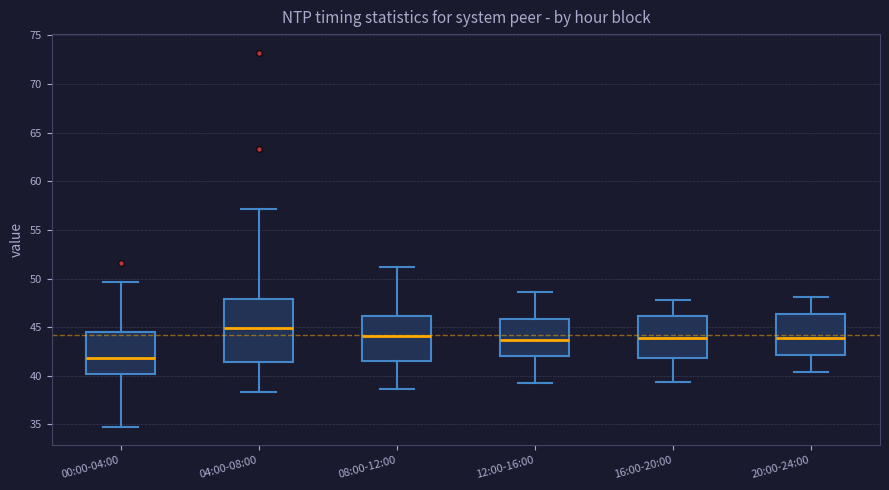

Reading left to right, read every box against the y-axis: the position of its median line, the range the box covers, and the ends of its whiskers. The values are not printed on the chart, so give them approximately, as read against the axis.

00:00-04:00: median 42.0, box 40.0 to 44.5, whiskers 35.0 to 49.5
04:00-08:00: median 45.0, box 41.5 to 48.0, whiskers 38.5 to 57.0
08:00-12:00: median 44.0, box 41.5 to 46.0, whiskers 38.5 to 51.0
12:00-16:00: median 43.5, box 42.0 to 46.0, whiskers 39.5 to 48.5
16:00-20:00: median 44.0, box 42.0 to 46.0, whiskers 39.5 to 48.0
20:00-24:00: median 44.0, box 42.0 to 46.5, whiskers 40.5 to 48.0